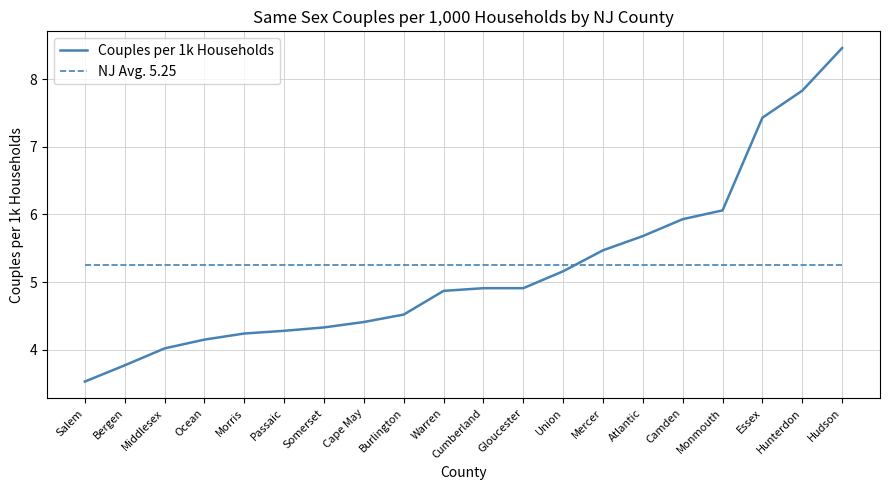

Between Bergen and Middlesex, which series saw the biggest shift?

Couples per 1k Households